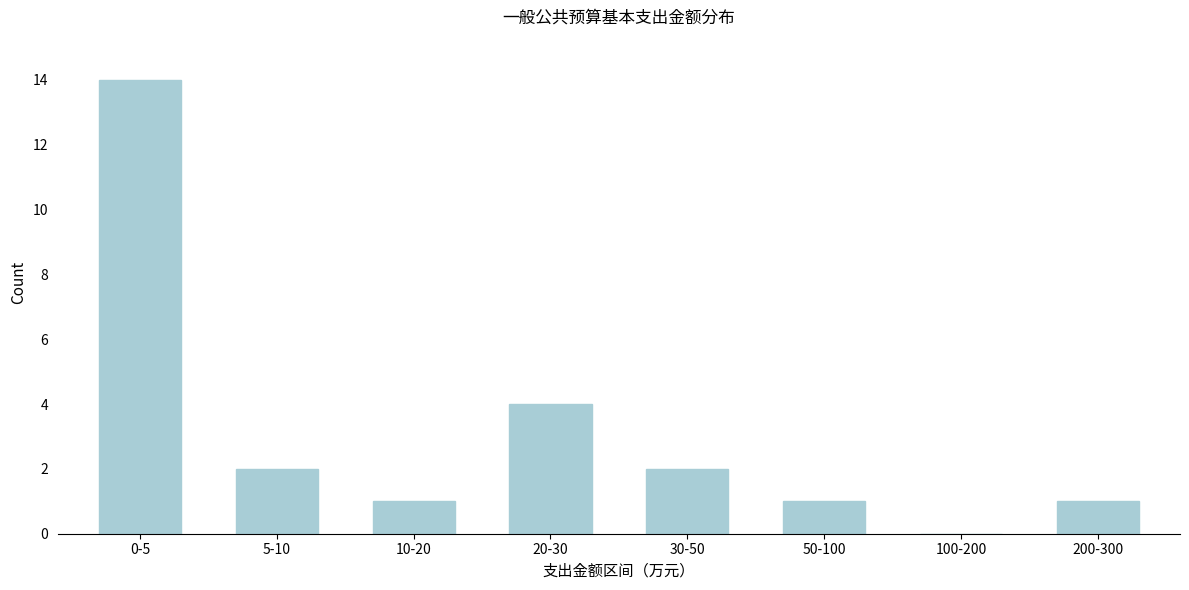

Reading left to right, transcribe all the data shown in this chart.

0-5=14	5-10=2	10-20=1	20-30=4	30-50=2	50-100=1	100-200=0	200-300=1